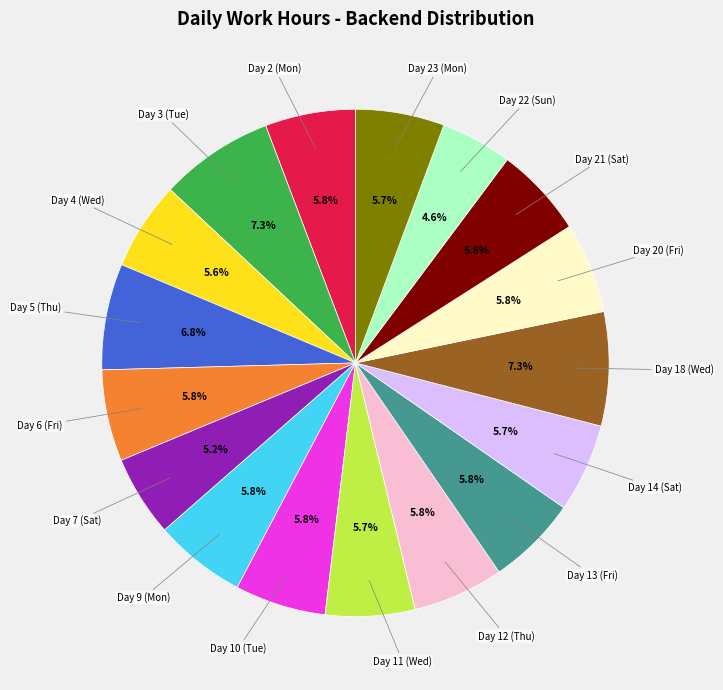

How many slices are in this pie chart?

17